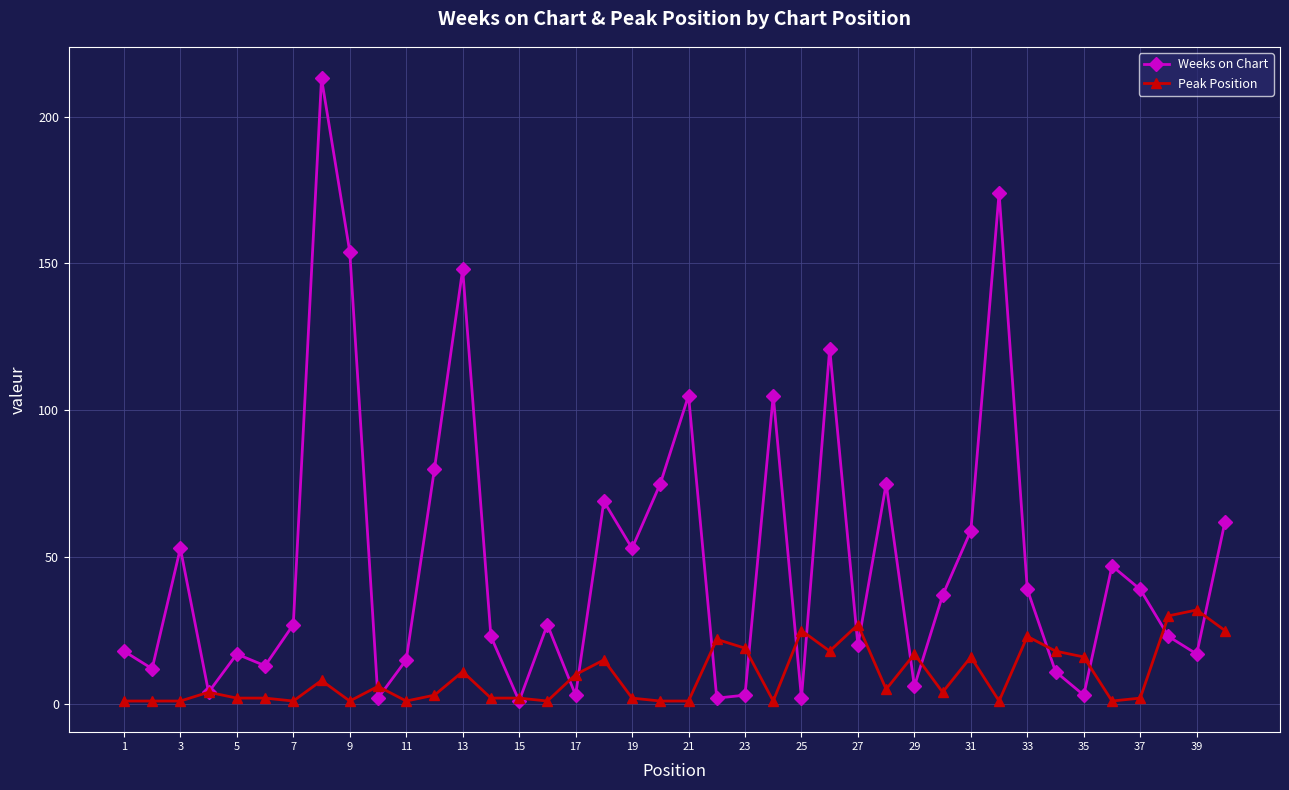

In Weeks on Chart, how many points are lower than both neighbors (excluding endpoints)?

13